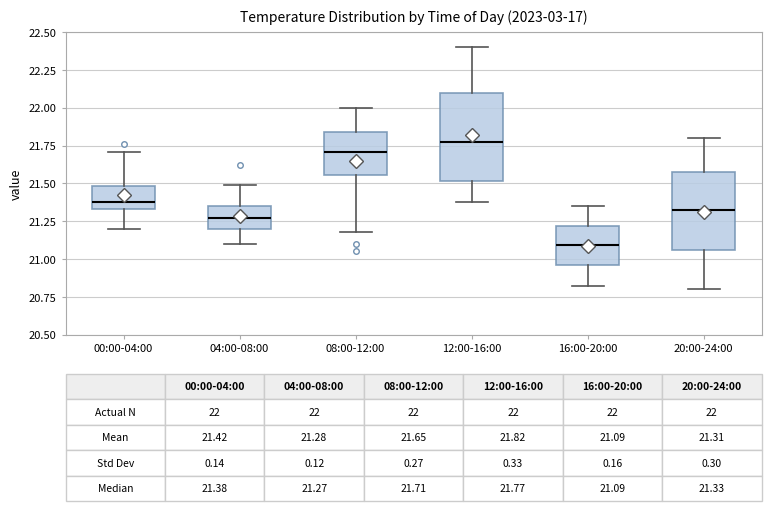

Comparing the boxes themselves (not the whiskers), which one is the tallest?

12:00-16:00